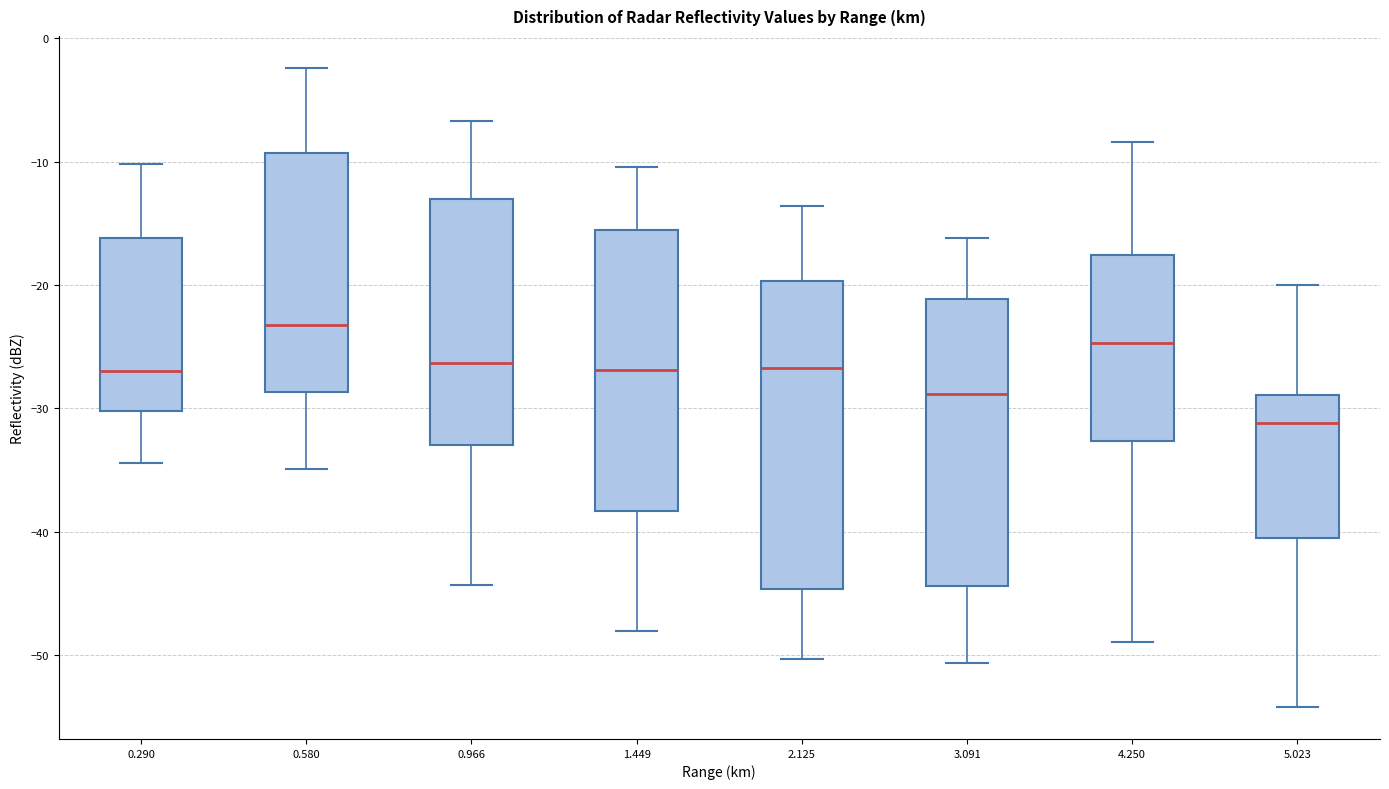

Where does the upper whisker of the box at x = 0.966 end on the y-axis? The values are not printed on the chart, so give them approximately, as read against the axis.

-7